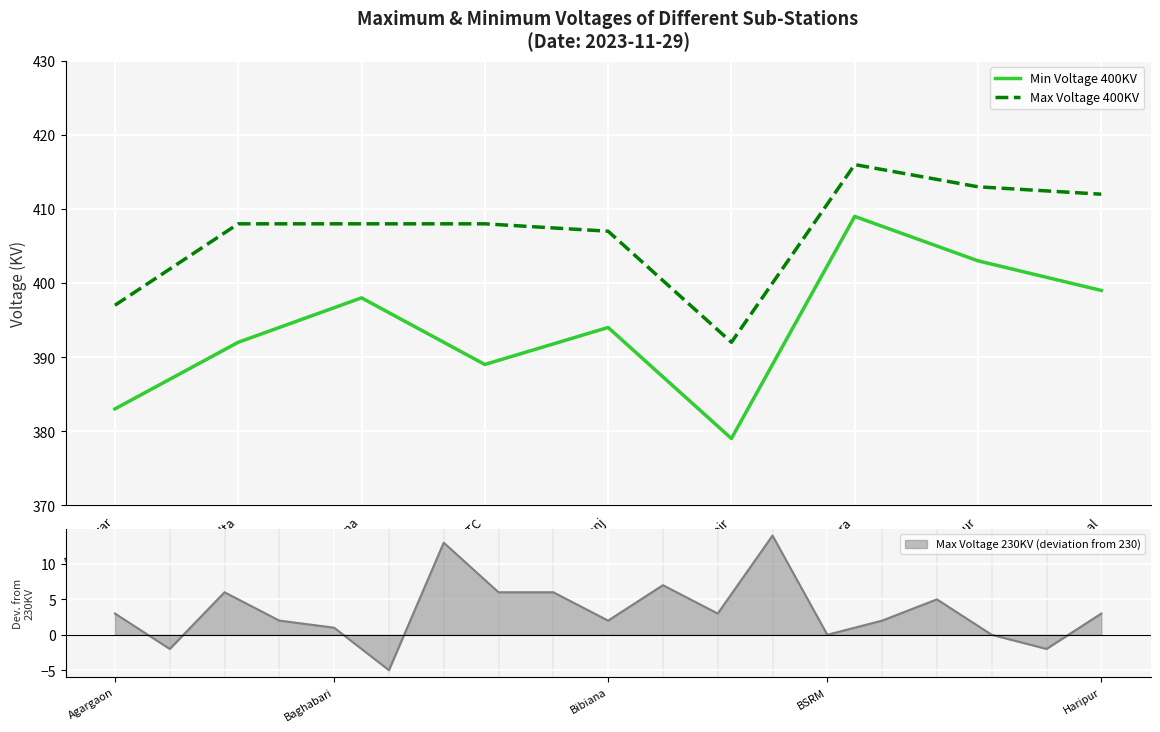

True or false: Min Voltage 400KV and Max Voltage 400KV cross at least once.

False